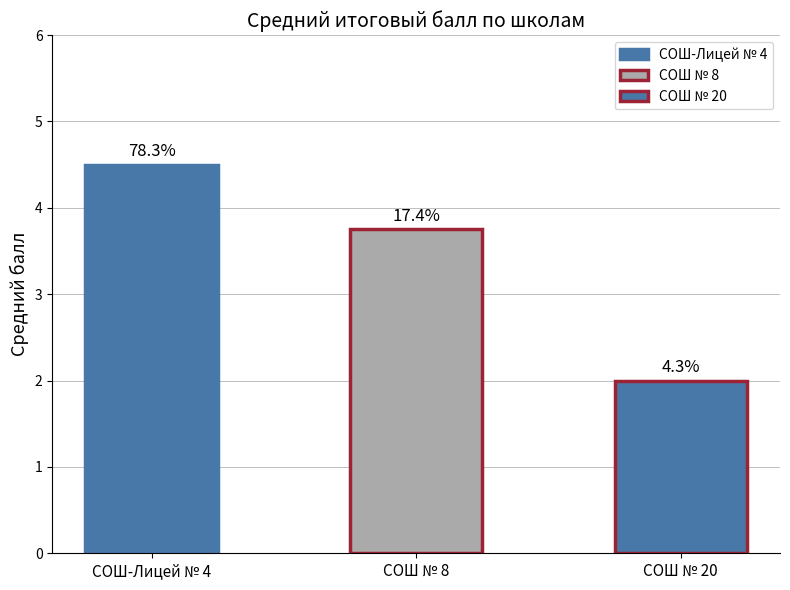

How many distinct data groups are displayed?

1